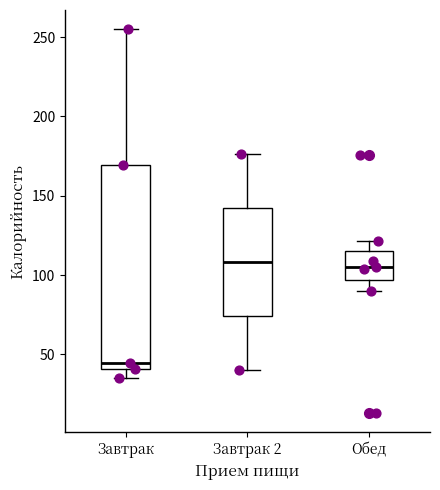

Reading left to right, read every box against the y-axis: the position of its median line, the range the box covers, and the ends of its whiskers. The values are not printed on the chart, so give them approximately, as read against the axis.

Завтрак: median 45, box 40 to 170, whiskers 35 to 255
Завтрак 2: median 110, box 75 to 140, whiskers 40 to 175
Обед: median 105, box 95 to 115, whiskers 90 to 120